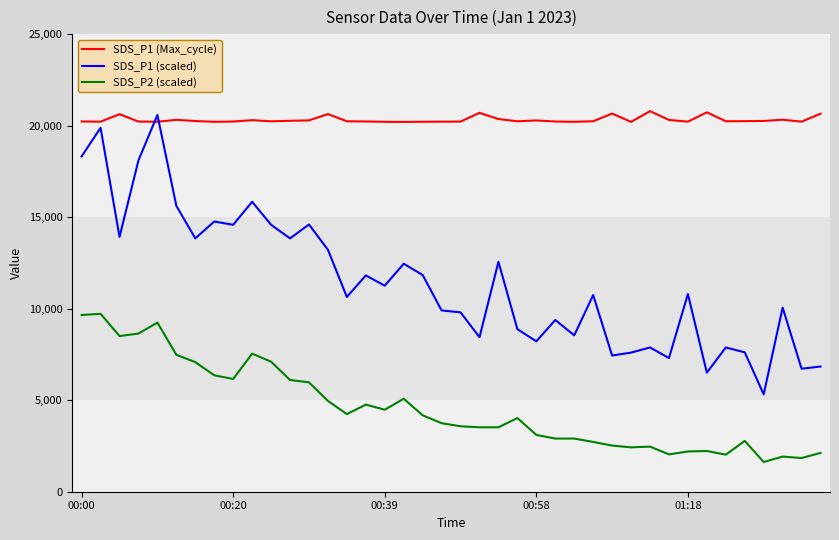

What is the sum of all SDS_P1 (Max_cycle) values?

812842.0